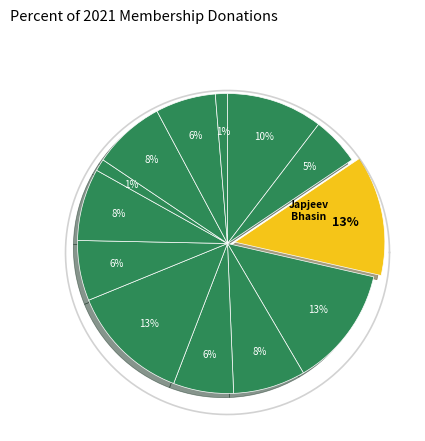

Is Lisa Van Arnhem the majority of the pie?

No